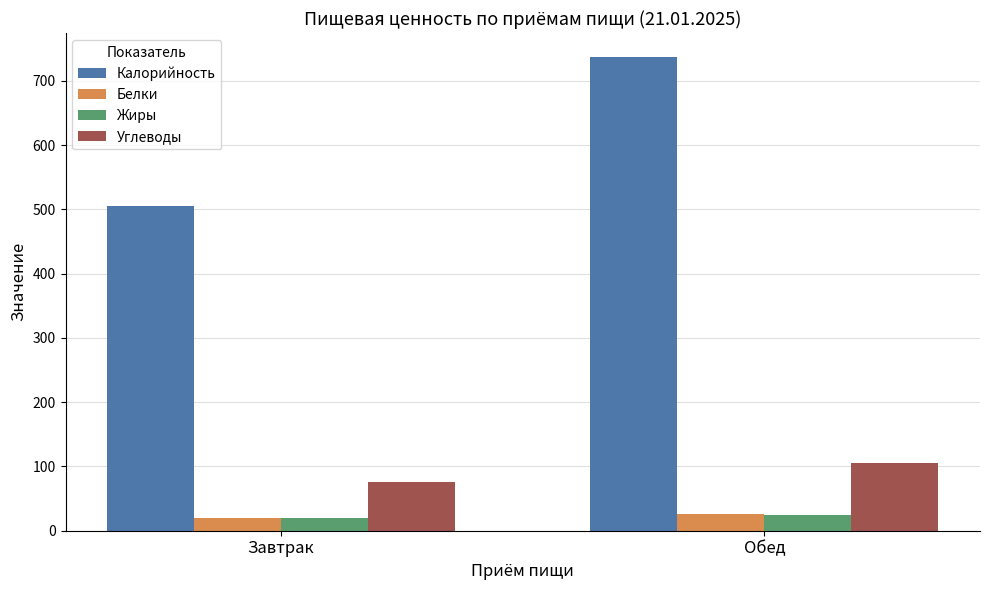

At which category is the sum across all series the highest?

Обед